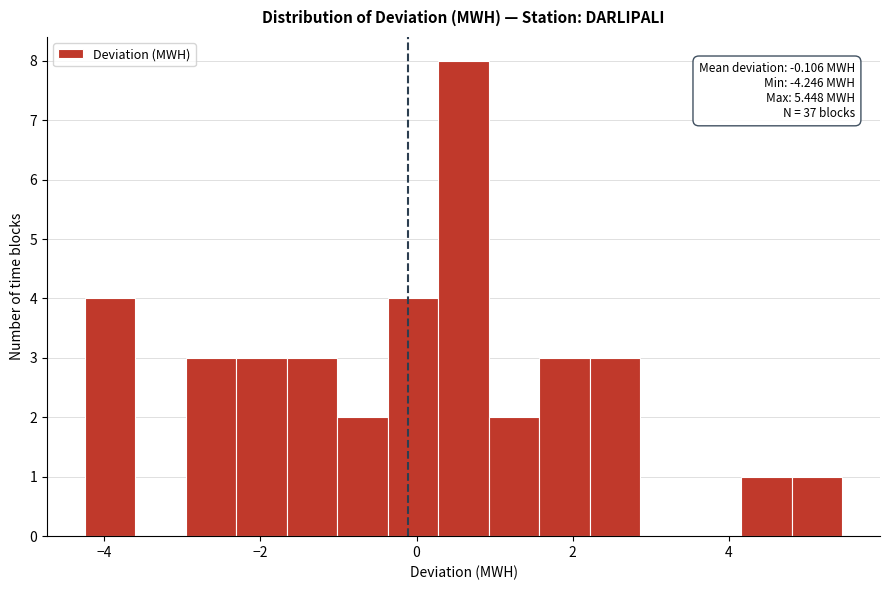

Around what value on the x-axis is the tallest bar? Give the approximate position of its centre, as read against the axis.

0.6